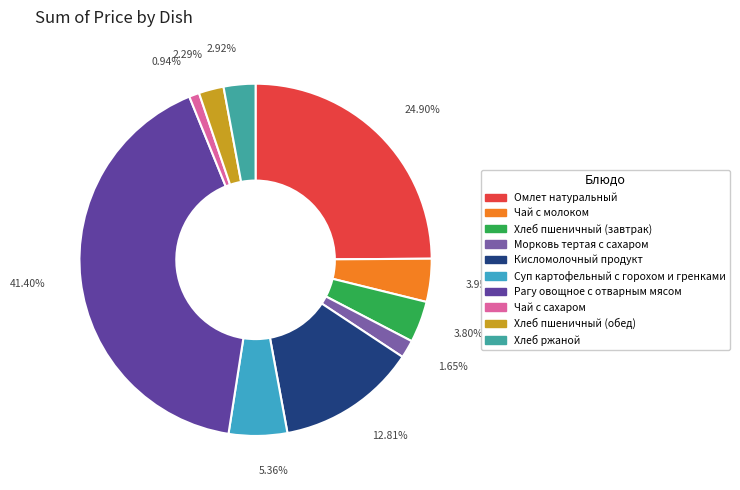

What is the total percentage of Хлеб ржаной and Чай с молоком?

6.9%